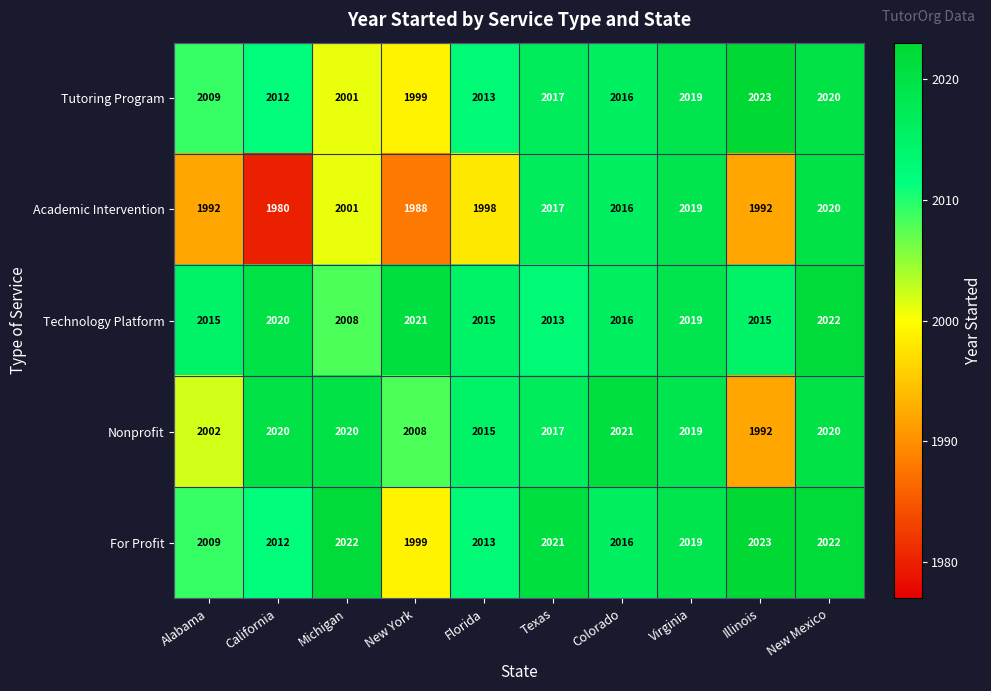

Which series has the widest spread of values?

Academic Intervention